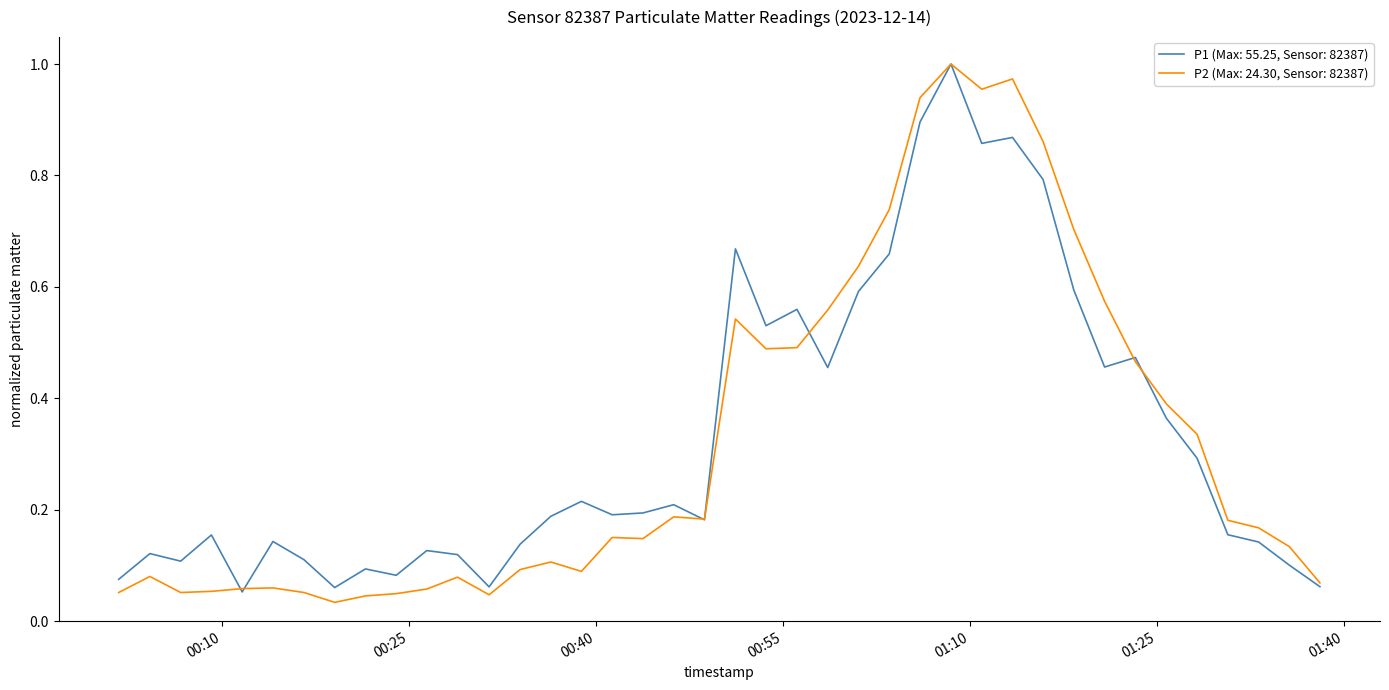

List the series in order of their overall mean, highest first.

P1 (Max: 55.25, Sensor: 82387), P2 (Max: 24.30, Sensor: 82387)